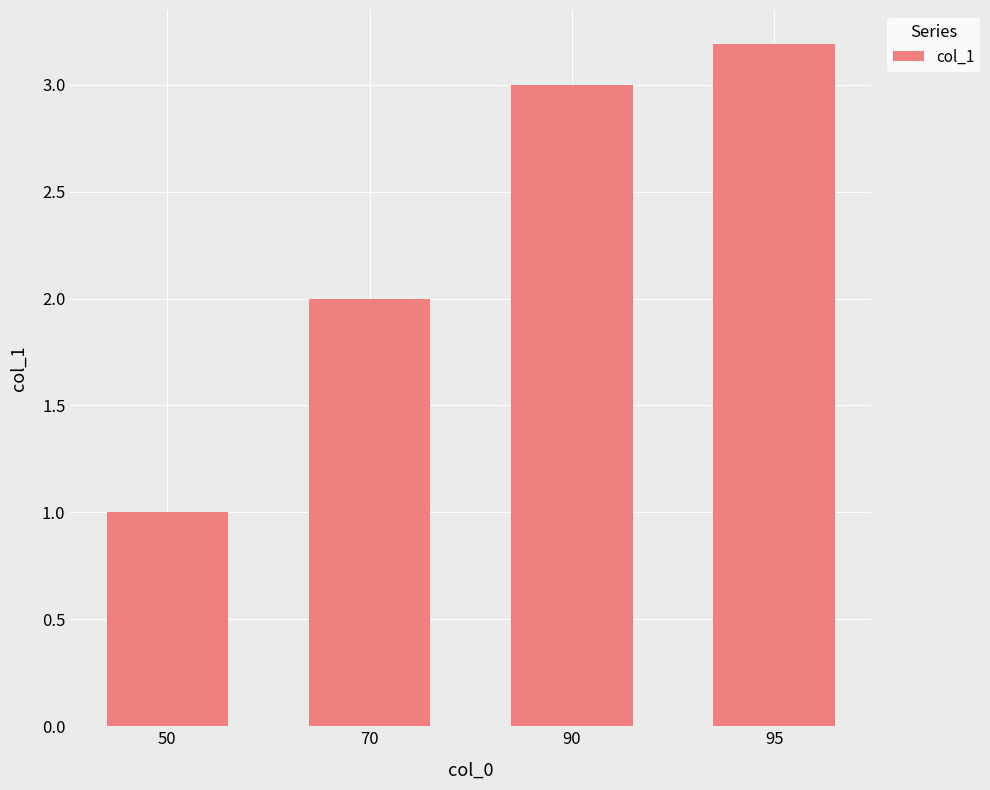

Read the value at 90.

3.0